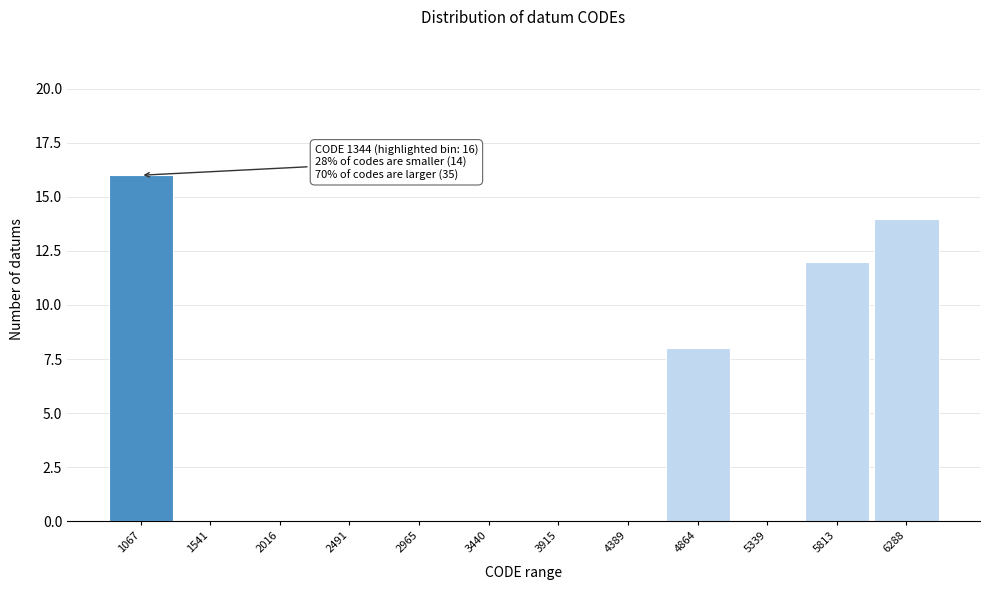

Reading left to right, list all the values displayed in this chart.

1067=16	1541=0	2016=0	2491=0	2965=0	3440=0	3915=0	4389=0	4864=8	5339=0	5813=12	6288=14